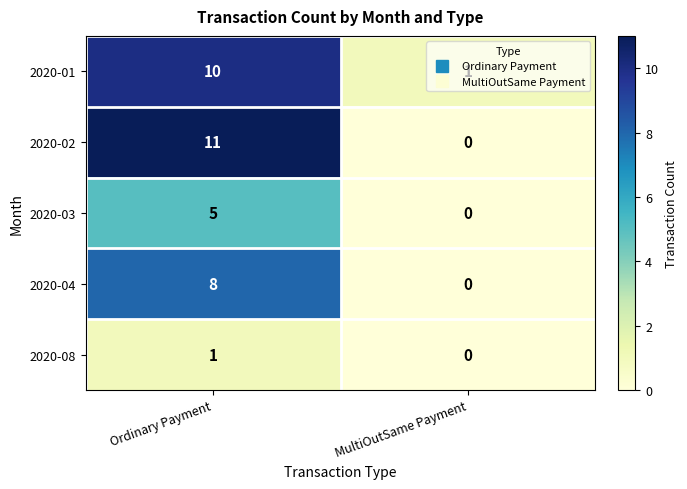

The 2020-01 series shows 1 at MultiOutSame Payment. True or false?

True